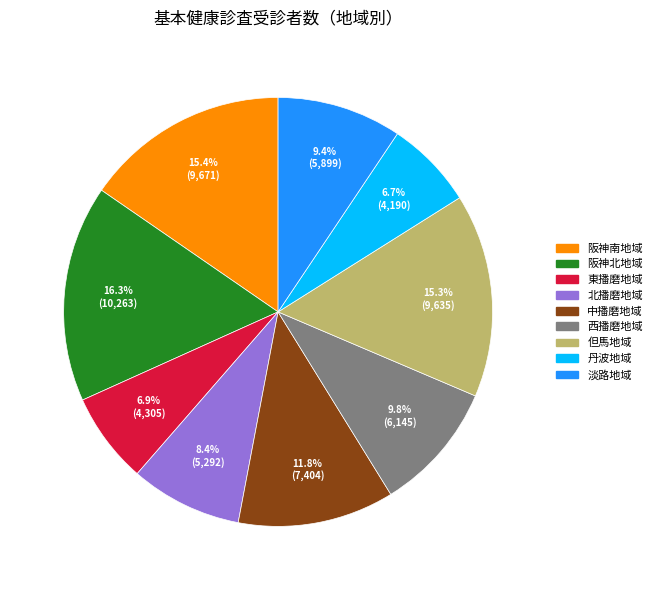

To the nearest percent, what is the average slice percentage?

11%